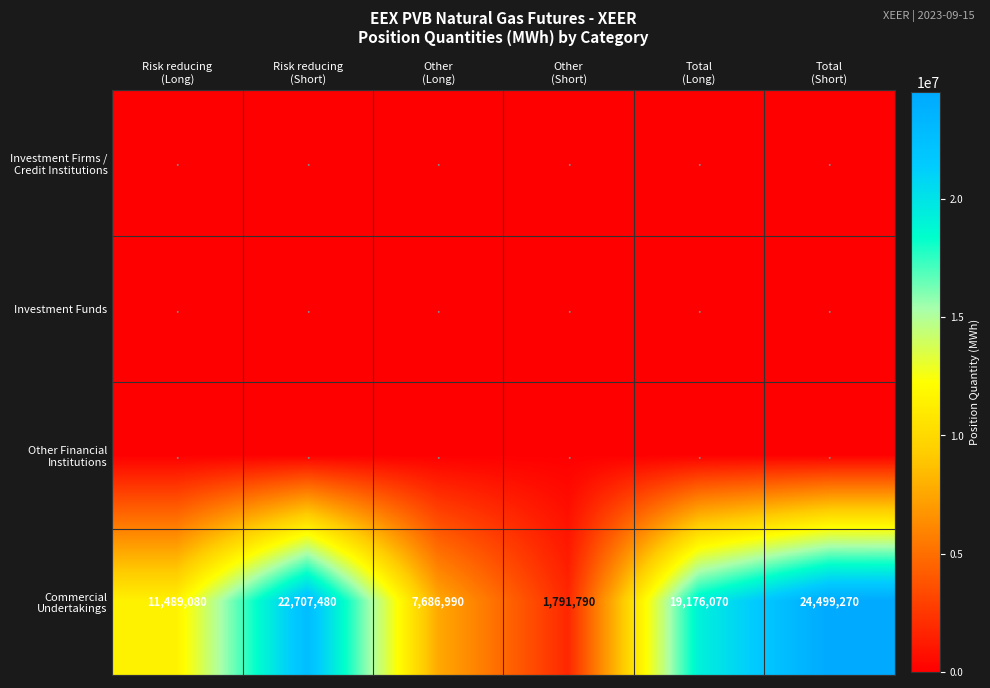

At which category is the sum across all series the highest?

Total
(Short)